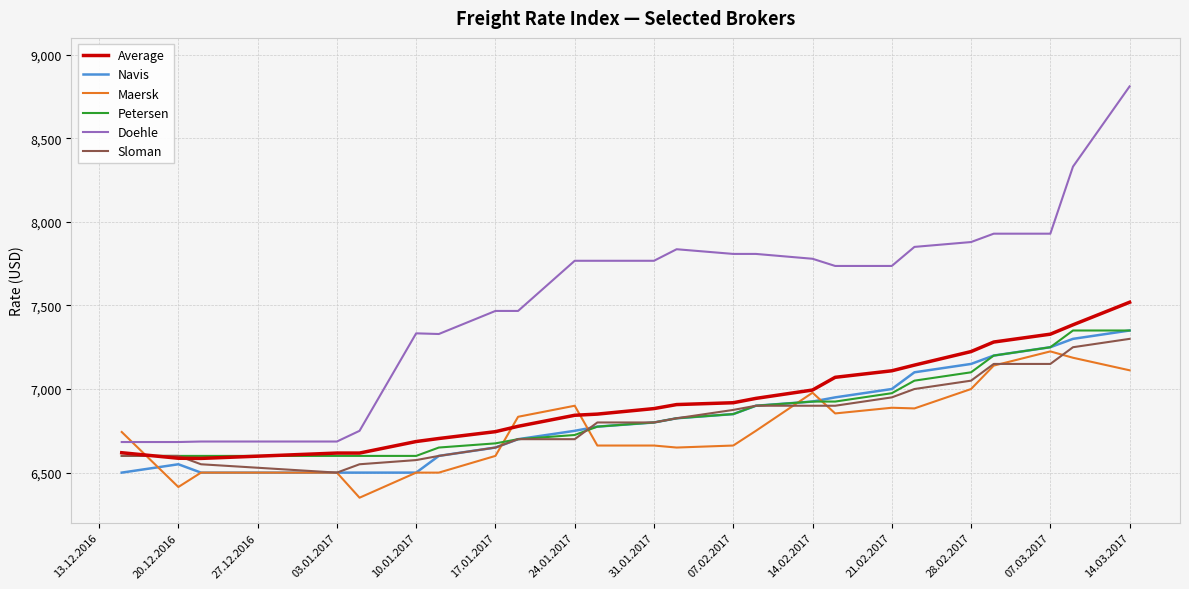

Which series has the largest range (max minus min)?

Doehle